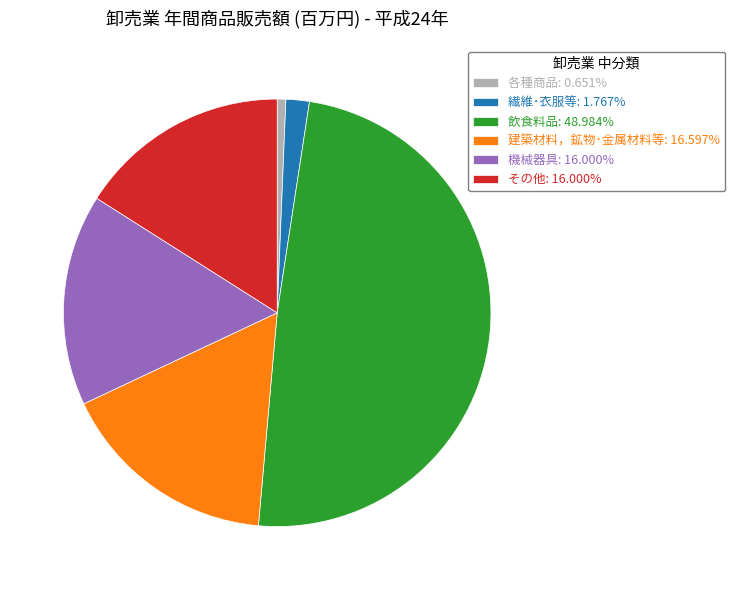

What is the ratio of the value at 建築材料，鉱物･金属材料等: 16.597% to the value at 各種商品: 0.651%?

25.5